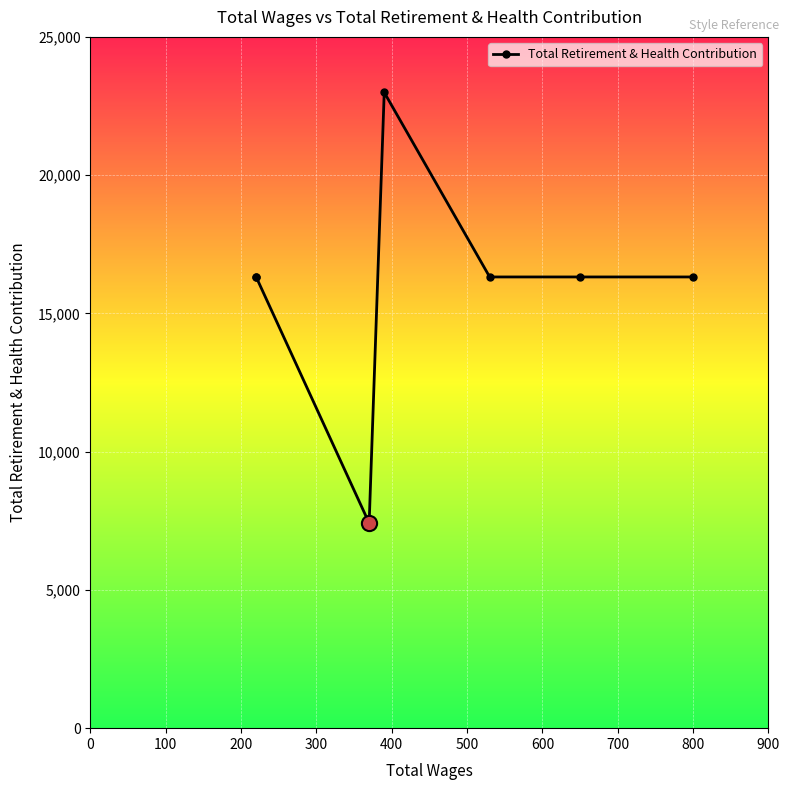

What is the ratio of the value at 100 to the value at 600?

1.0